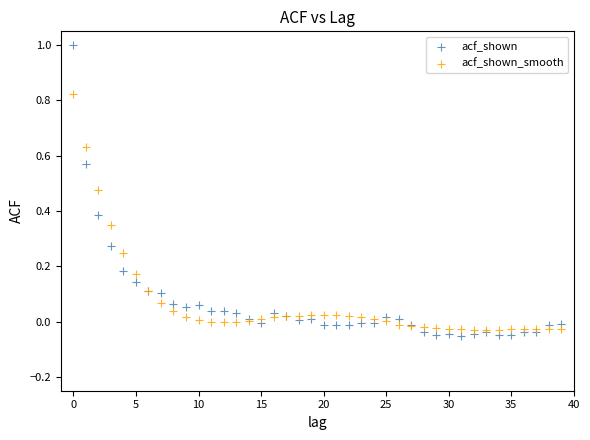

What are all the series names shown in the legend?

acf_shown, acf_shown_smooth